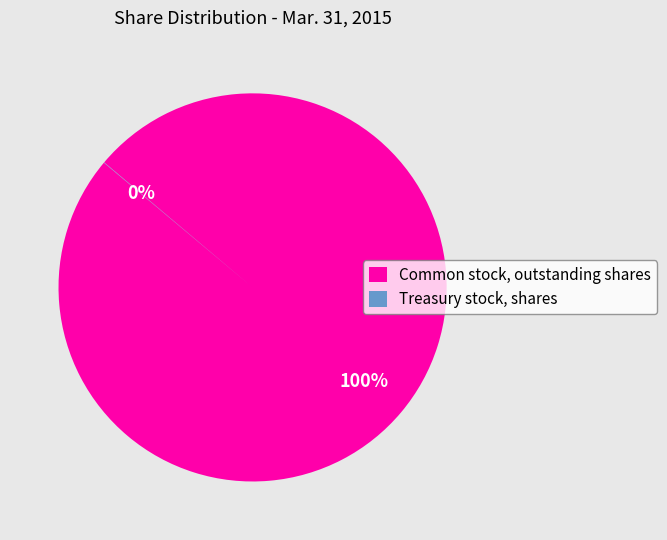

To the nearest percent, what portion does Common stock, outstanding shares represent?

100%